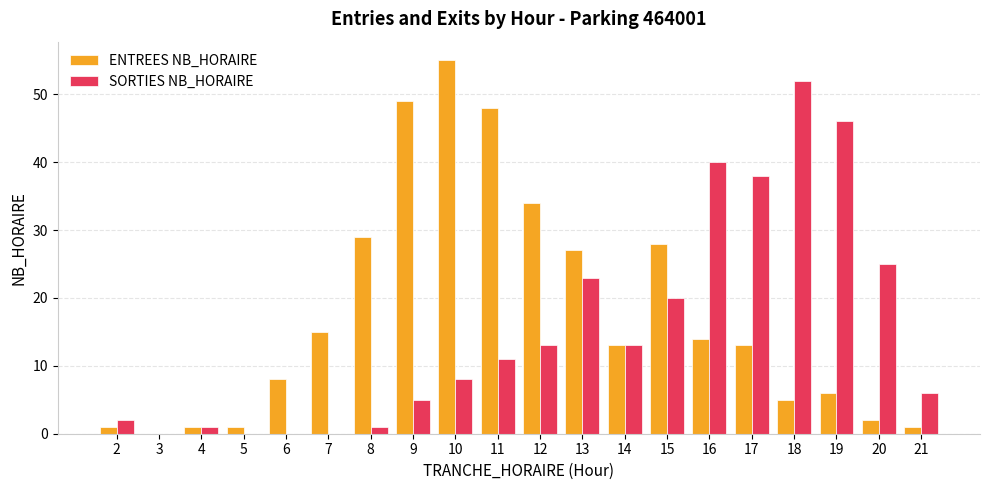

What is the average value of the SORTIES NB_HORAIRE series?

15